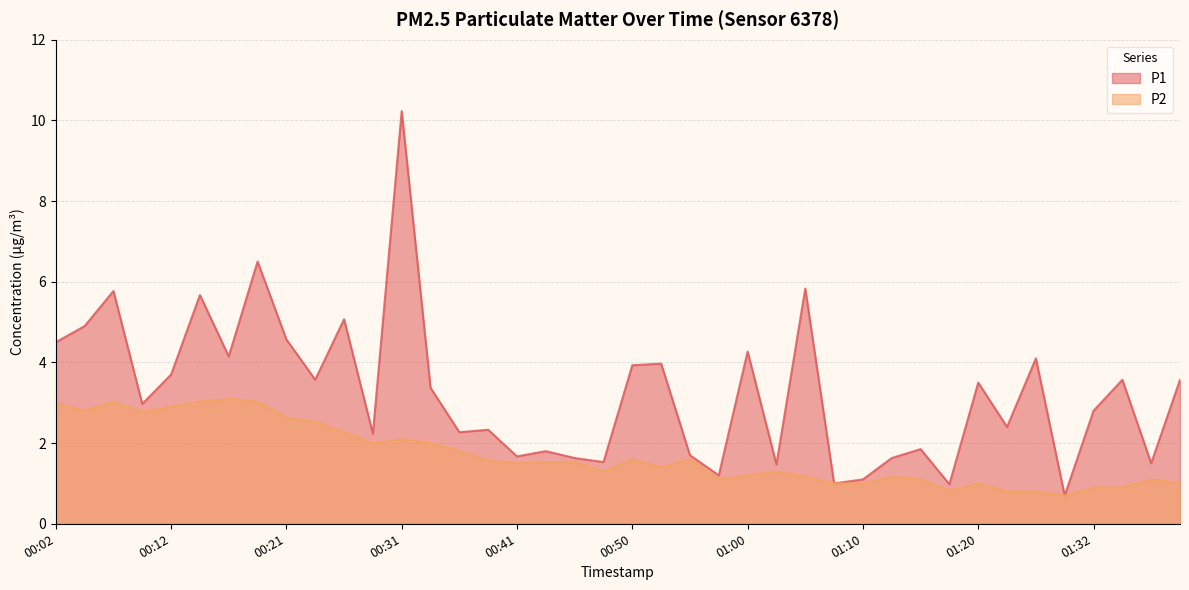

How many data points does each series have?

40